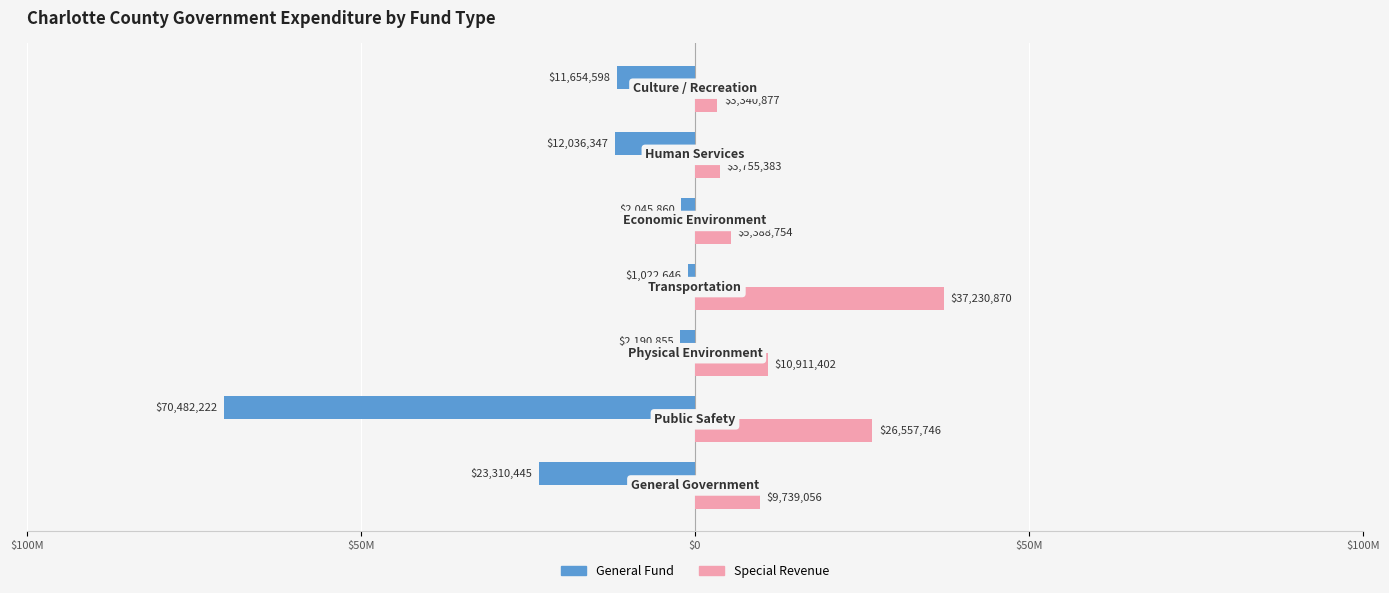

What are all the series names shown in the legend?

General Fund, Special Revenue